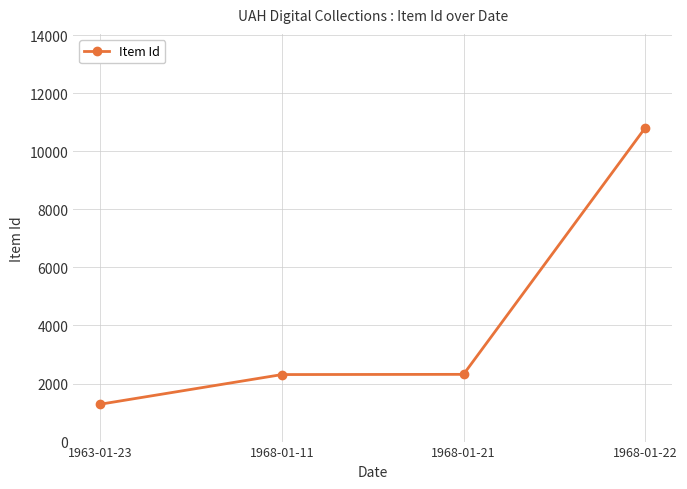

What is the sum of the values at 1968-01-21 and 1963-01-23?

3604